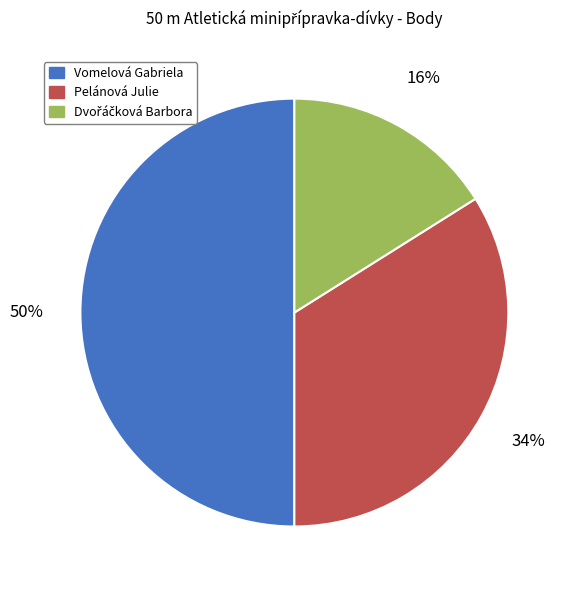

Which category has the biggest portion of the pie?

Vomelová Gabriela